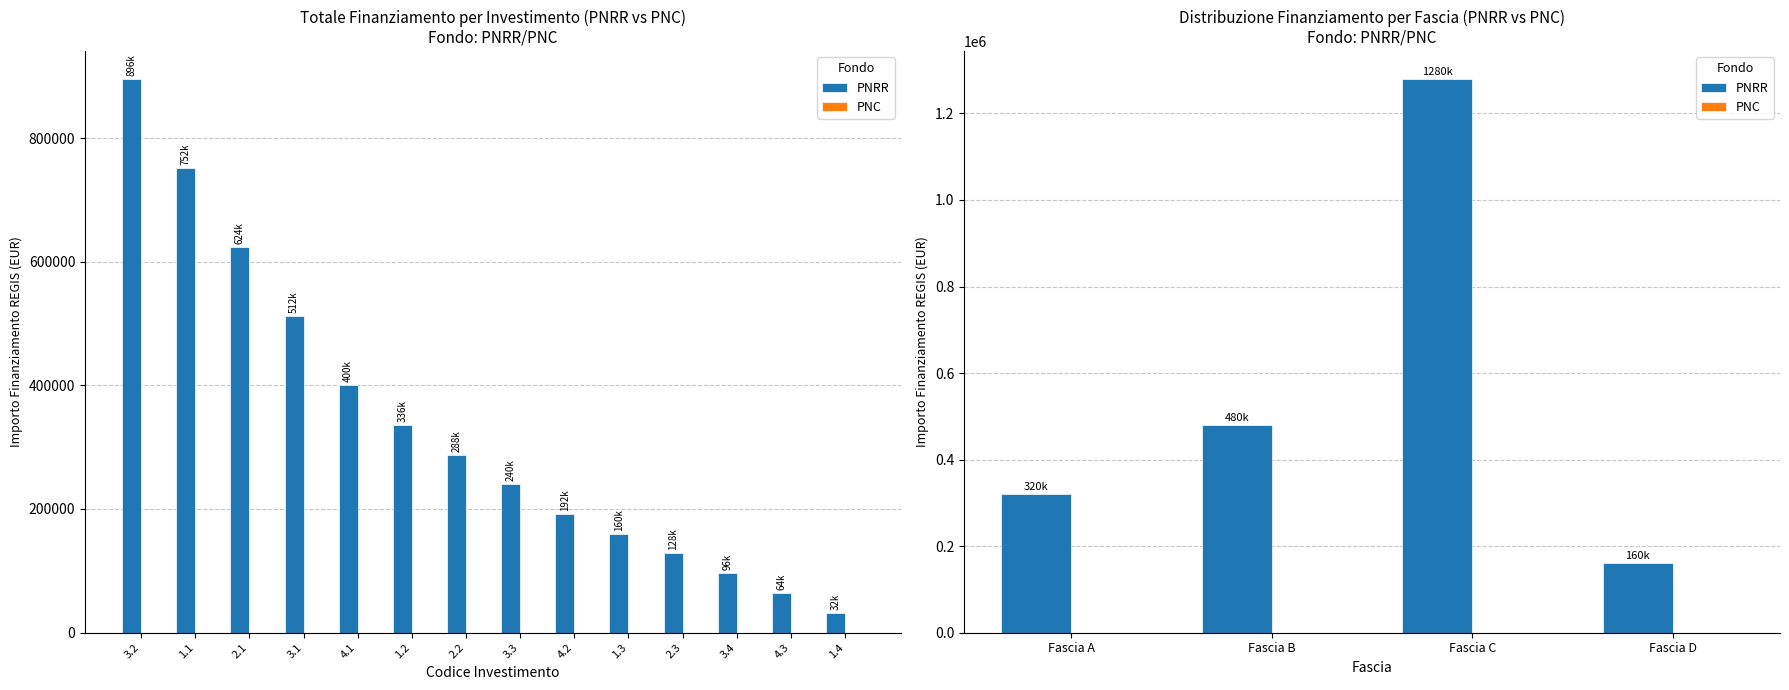

Reading right to left, transcribe all the data shown in this chart.

PNRR: 160000	1280000	480000	320000
PNC: 0	0	0	0